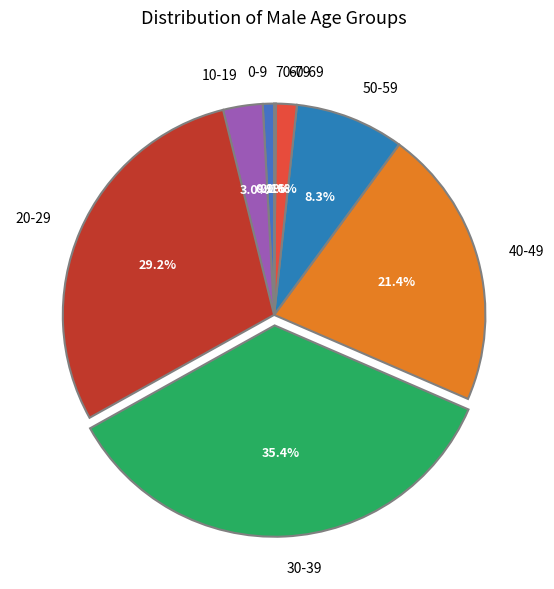

Is there a majority slice in this chart?

No